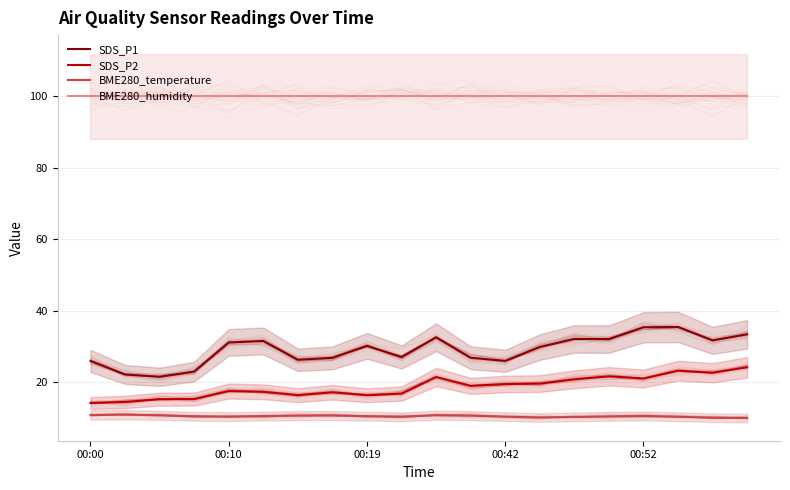

Does the chart have visible grid lines?

Yes